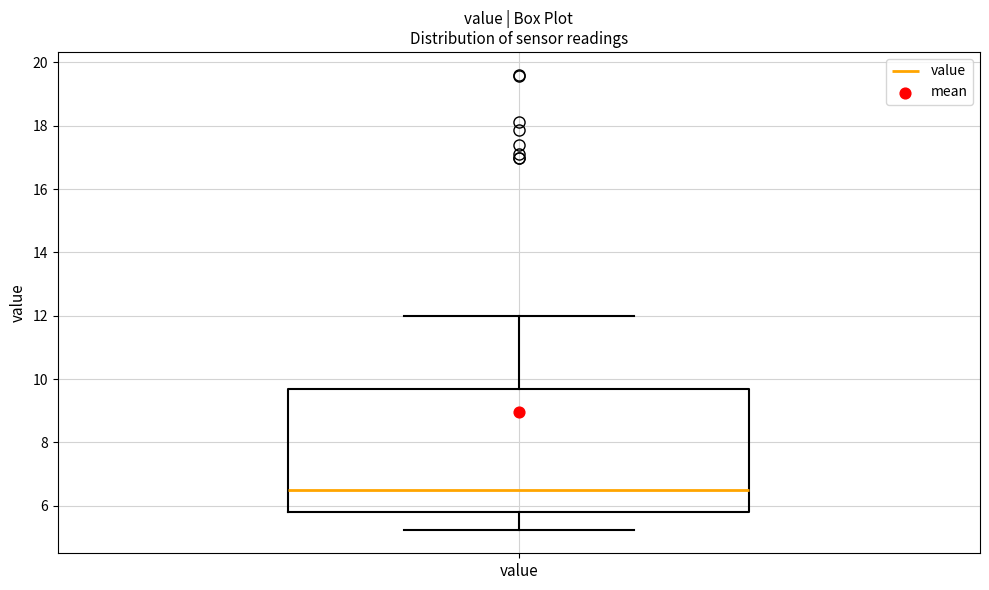

Where does the median line of the box for value sit on the y-axis? The values are not printed on the chart, so give them approximately, as read against the axis.

6.4